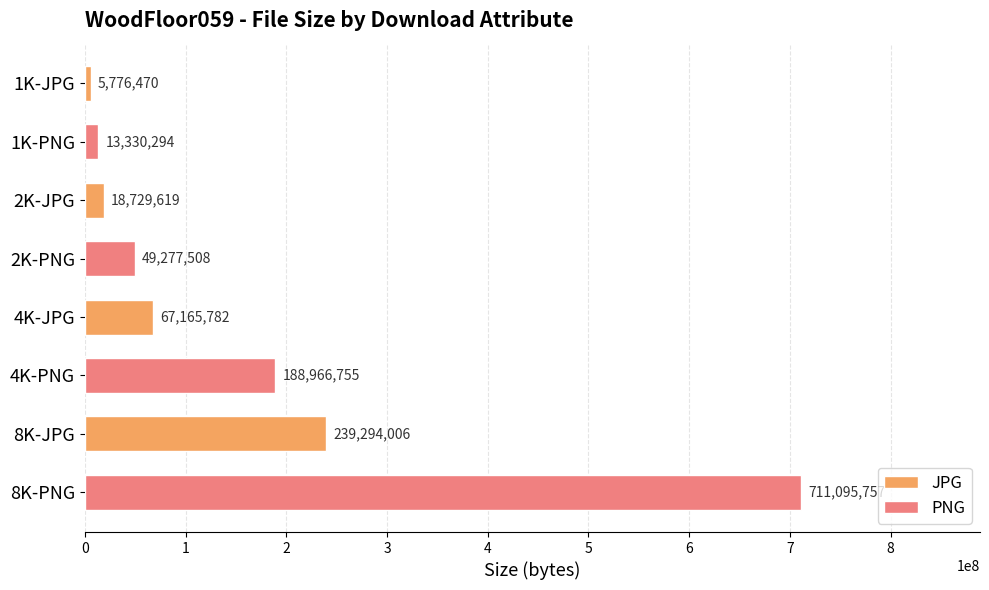

What is the maximum value shown in the chart?

711095757